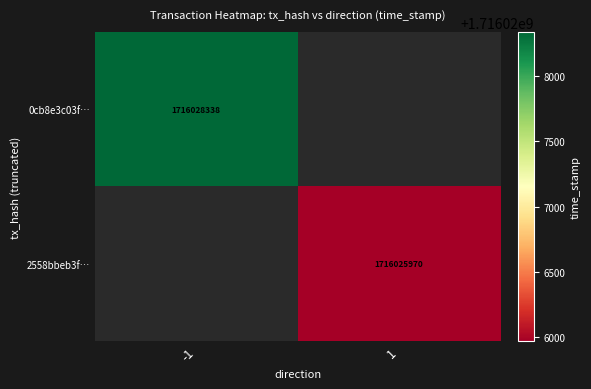

How many data points does each series have?

2